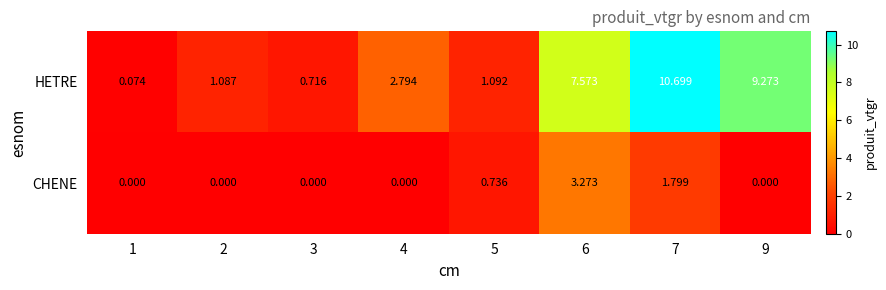

Which series has the largest total across all categories?

HETRE